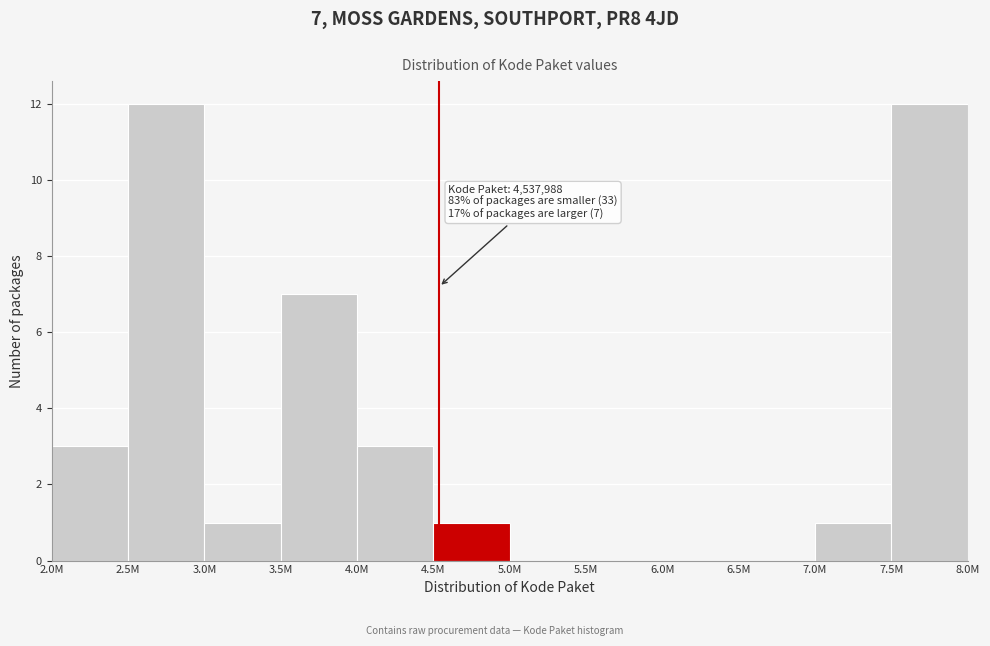

Reading right to left, list all the values displayed in this chart.

7.5M=12	7.0M=1	6.5M=0	6.0M=0	5.5M=0	5.0M=0	4.5M=1	4.0M=3	3.5M=7	3.0M=1	2.5M=12	2.0M=3